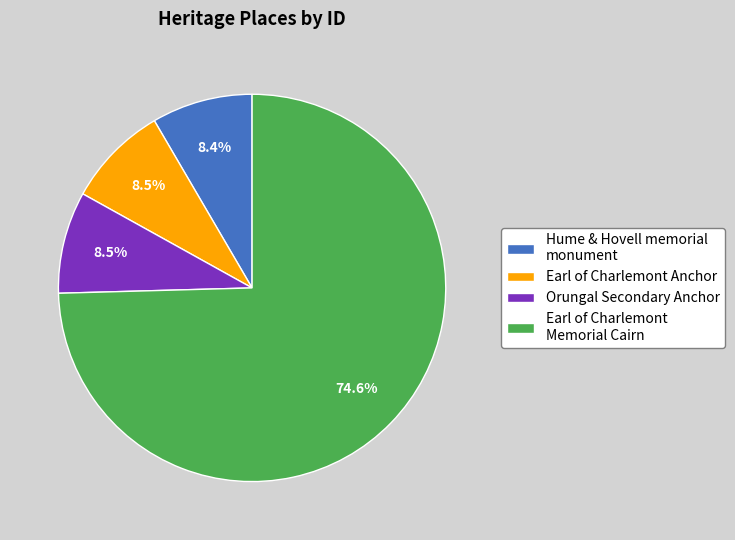

Between Hume & Hovell memorial monument and Earl of Charlemont Memorial Cairn, which is larger?

Earl of Charlemont Memorial Cairn